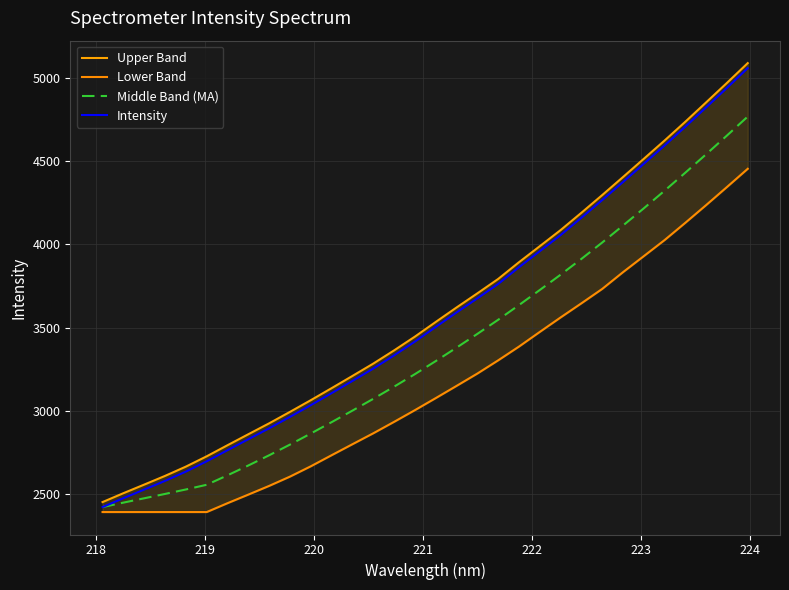

What is the highest value of the Intensity series?

5061.2